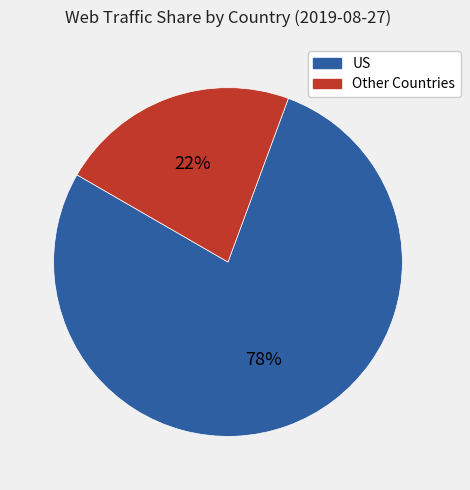

To the nearest percent, what is the average slice percentage?

50%